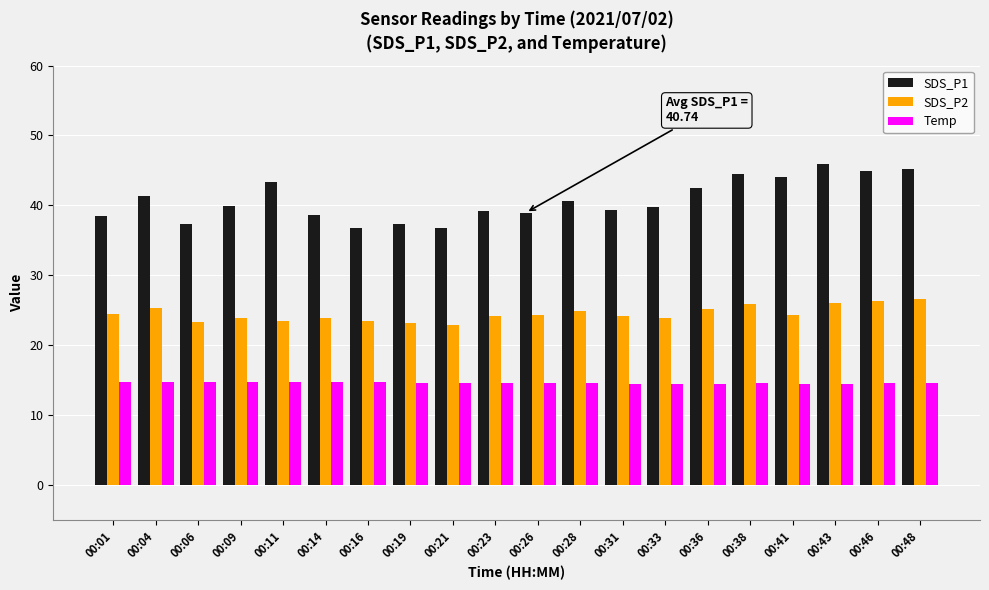

True or false: Temp has a value of 20.3 at 00:19.

False